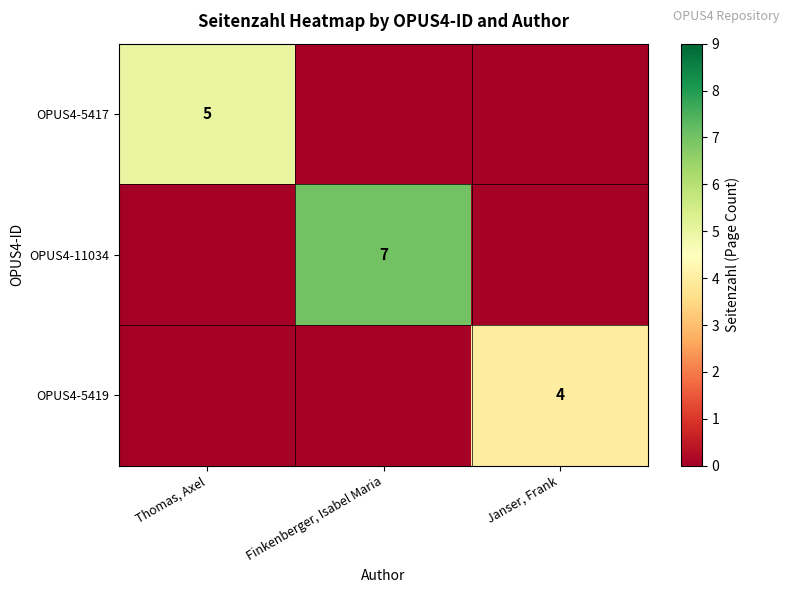

Is the value of OPUS4-5417 at Thomas, Axel greater than the value of OPUS4-5419 at Janser, Frank?

Yes